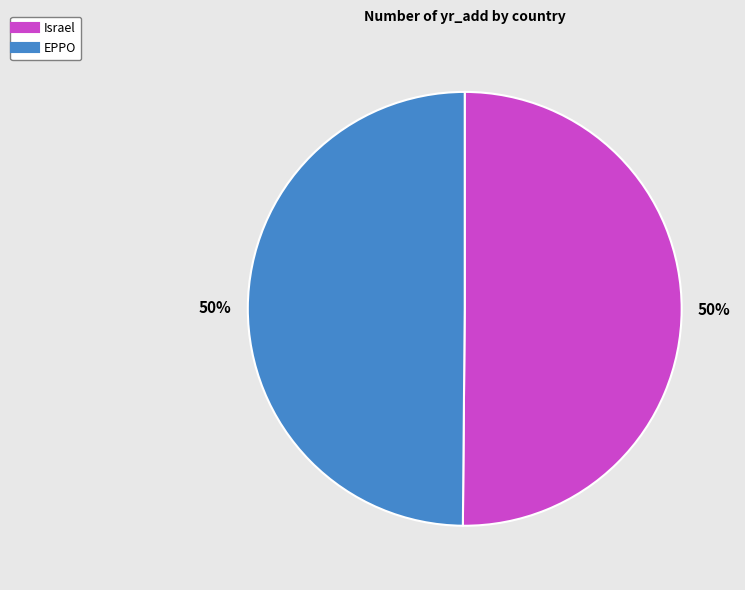

What is the ratio of the value at EPPO to the value at Israel?

1.0